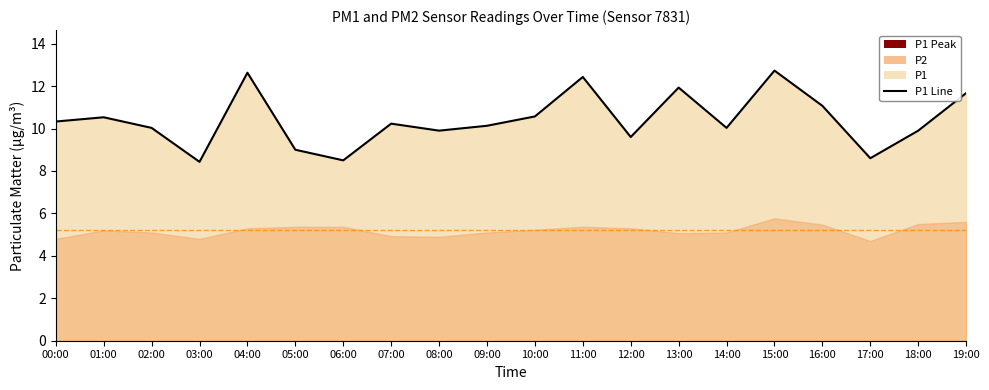

How many interior local valleys (lower than both neighbors) does the data have?

6